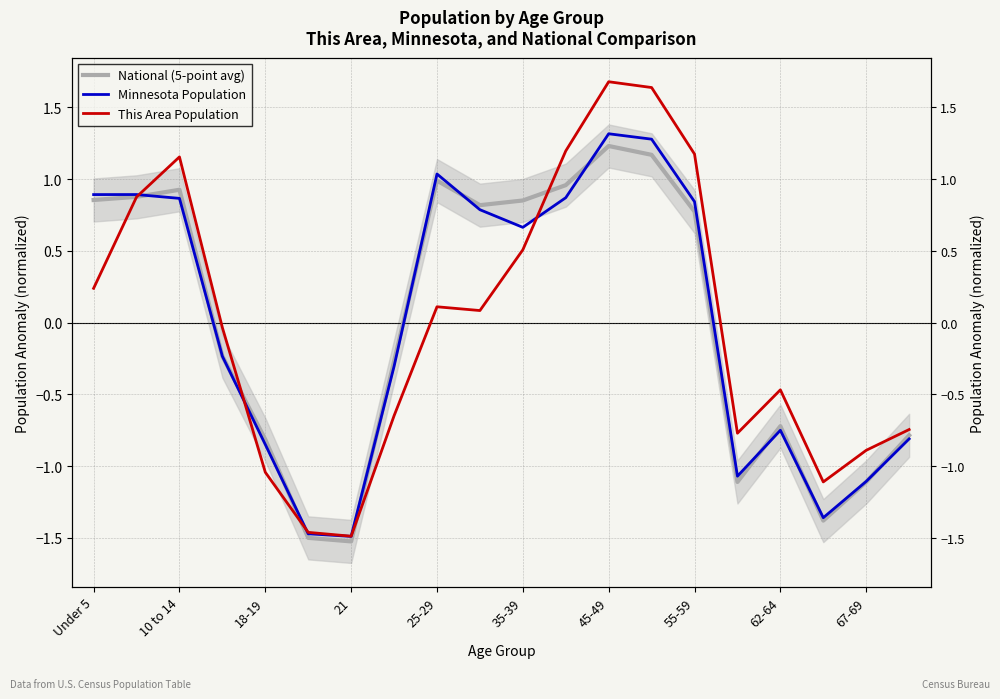

At which label does This Area Population first exceed 0?

Under 5